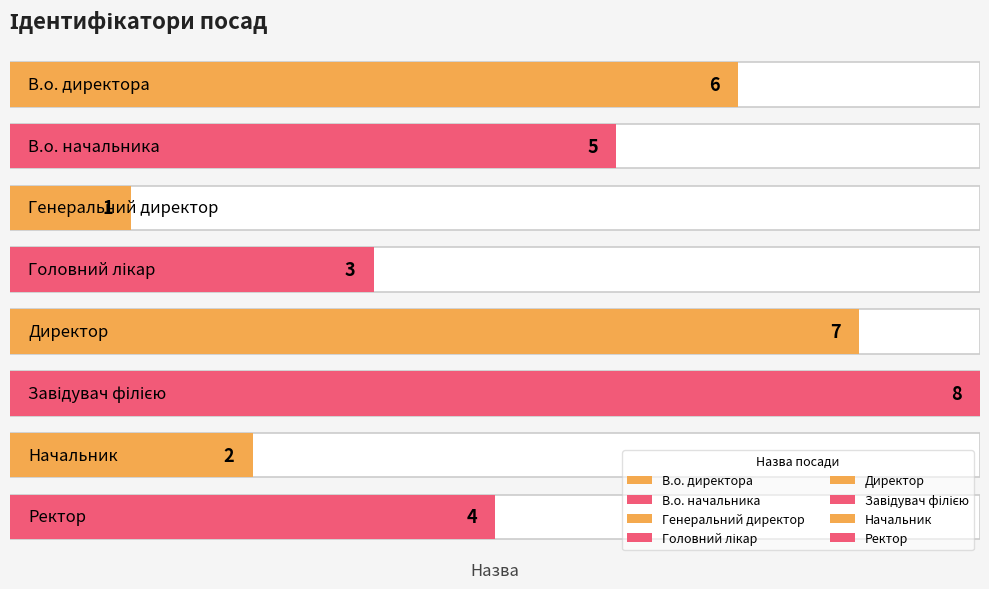

What is the maximum value shown in the chart?

8